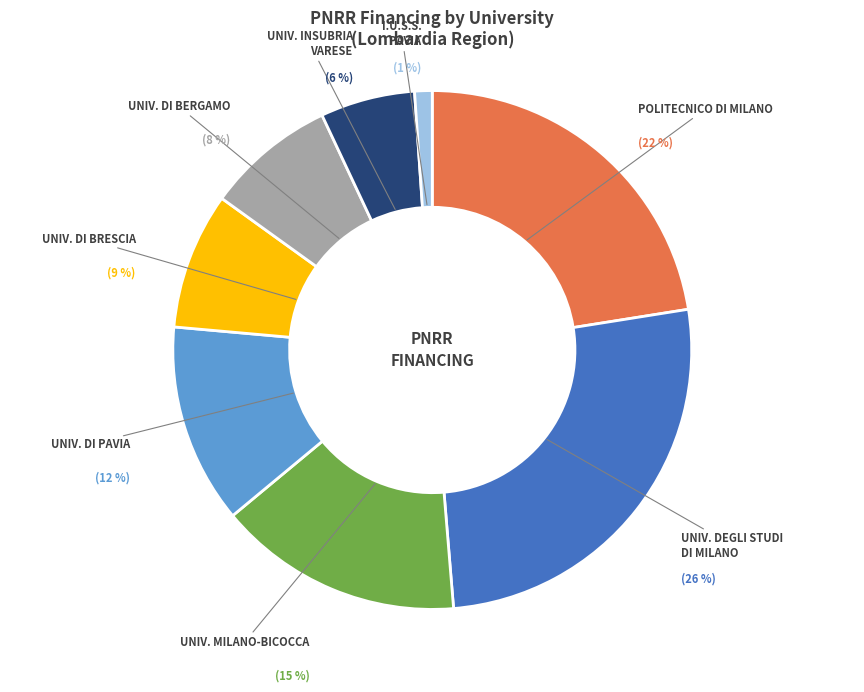

Does any single category account for the majority?

No